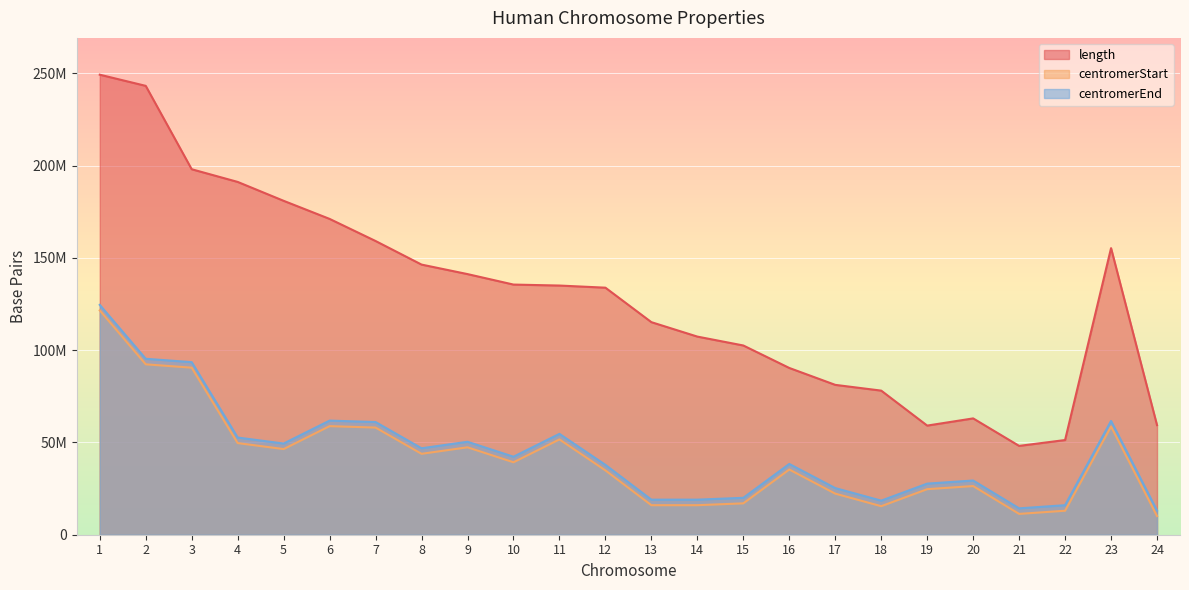

True or false: length and centromerStart intersect in this chart.

False